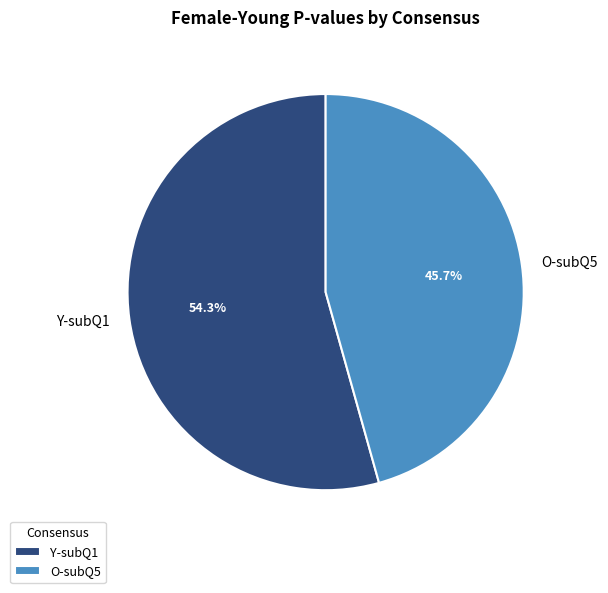

To the nearest percent, what is the difference between the largest and smallest slice percentages?

9%